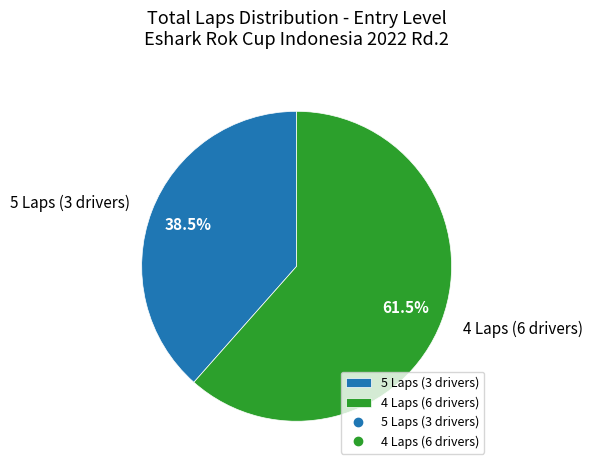

Approximately how many times larger is the value at 5 Laps (3 drivers) compared to 4 Laps (6 drivers)?

0.6